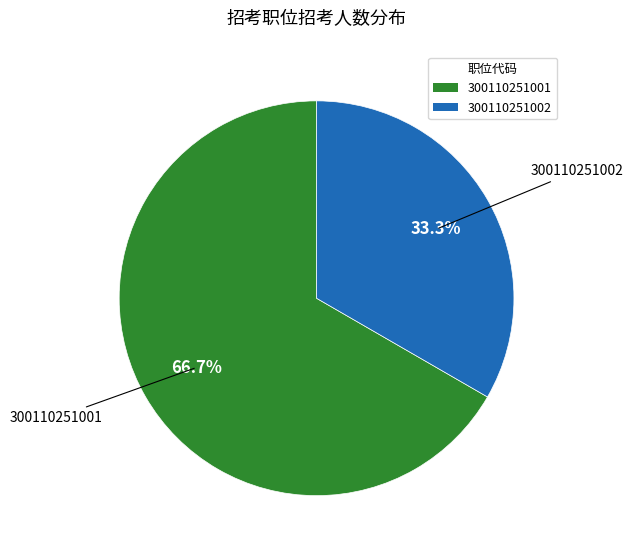

Which has a higher value, 300110251002 or 300110251001?

300110251001